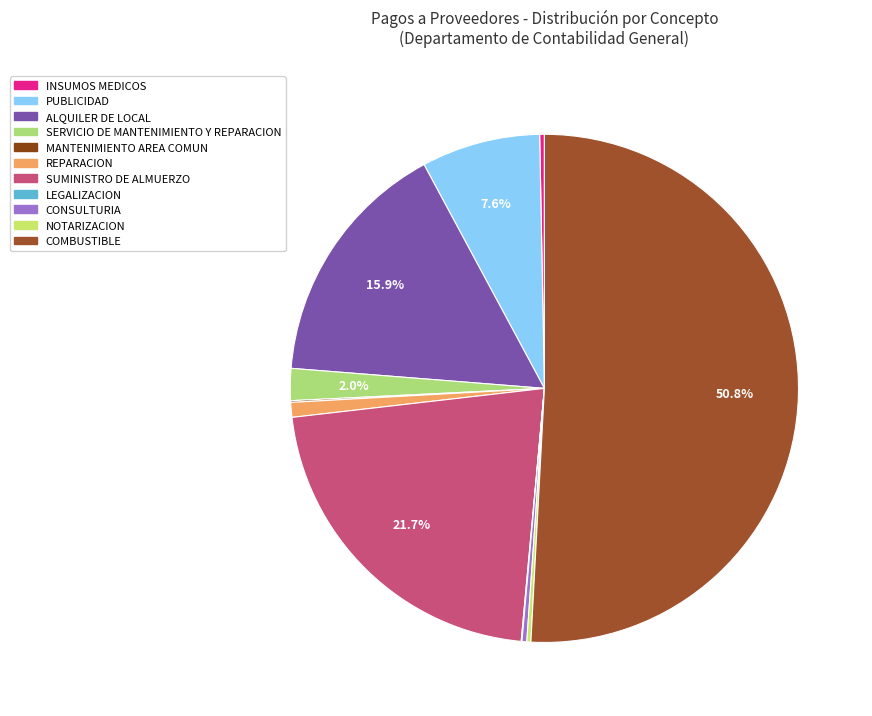

What portion of the pie excludes SUMINISTRO DE ALMUERZO?

78.3%